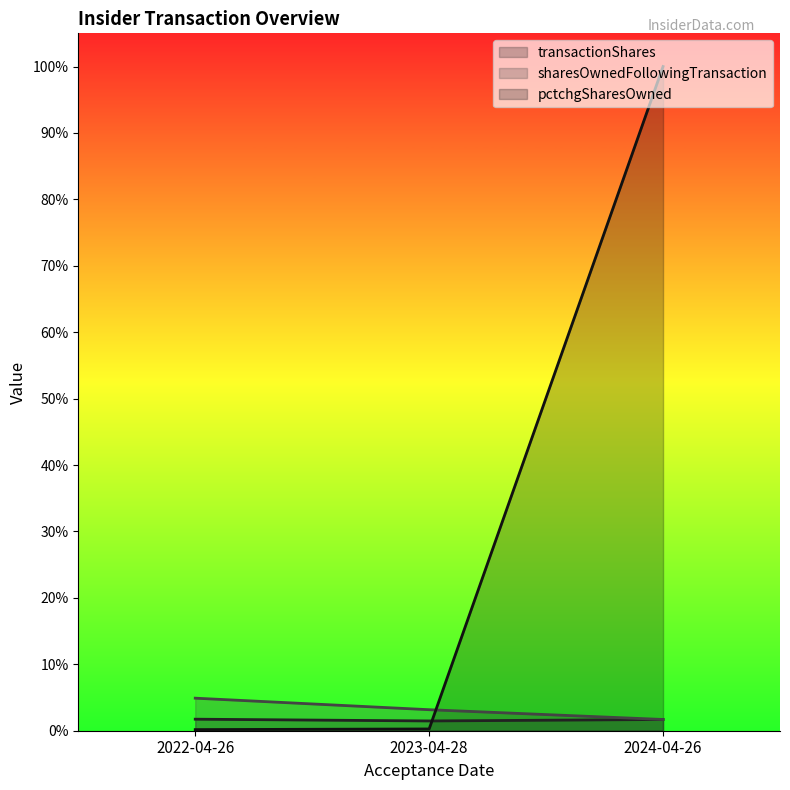

What are all the series names shown in the legend?

transactionShares, sharesOwnedFollowingTransaction, pctchgSharesOwned